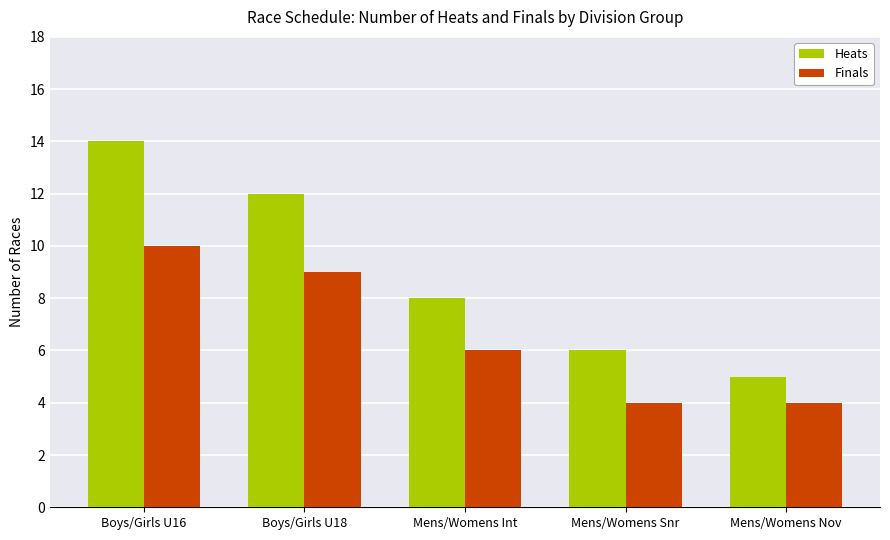

Which series changed the most between Boys/Girls U16 and Boys/Girls U18?

Heats